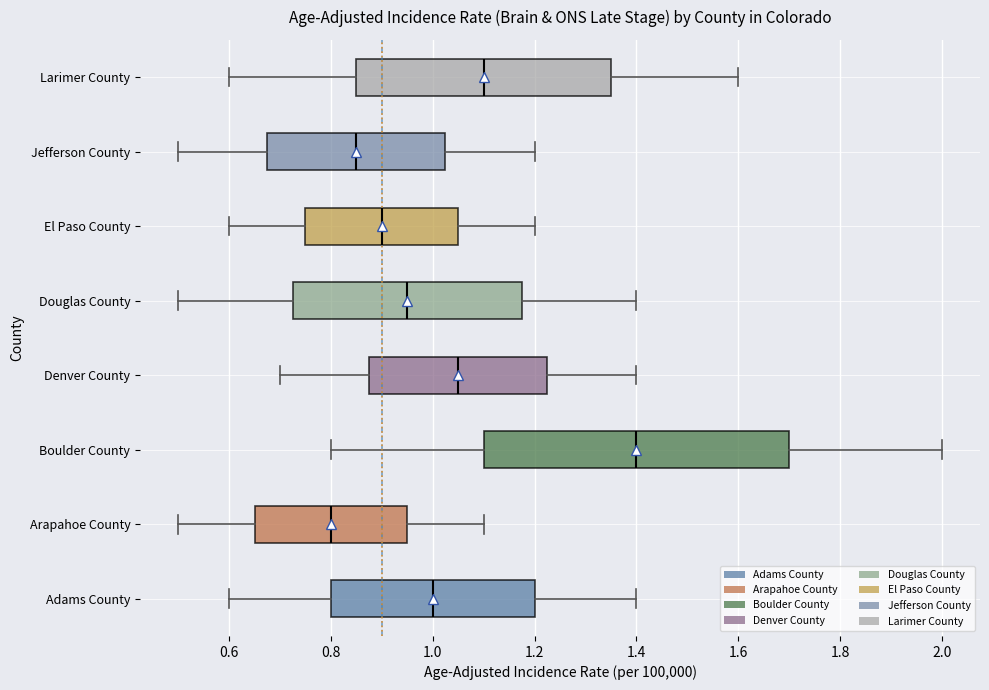

Reading bottom to top, read every box against the x-axis: the position of its median line, the range the box covers, and the ends of its whiskers. The values are not printed on the chart, so give them approximately, as read against the axis.

Adams County: median 1.00, box 0.80 to 1.20, whiskers 0.60 to 1.40
Arapahoe County: median 0.80, box 0.66 to 0.96, whiskers 0.50 to 1.10
Boulder County: median 1.40, box 1.10 to 1.70, whiskers 0.80 to 2.00
Denver County: median 1.06, box 0.88 to 1.22, whiskers 0.70 to 1.40
Douglas County: median 0.96, box 0.72 to 1.18, whiskers 0.50 to 1.40
El Paso County: median 0.90, box 0.76 to 1.06, whiskers 0.60 to 1.20
Jefferson County: median 0.86, box 0.68 to 1.02, whiskers 0.50 to 1.20
Larimer County: median 1.10, box 0.86 to 1.36, whiskers 0.60 to 1.60